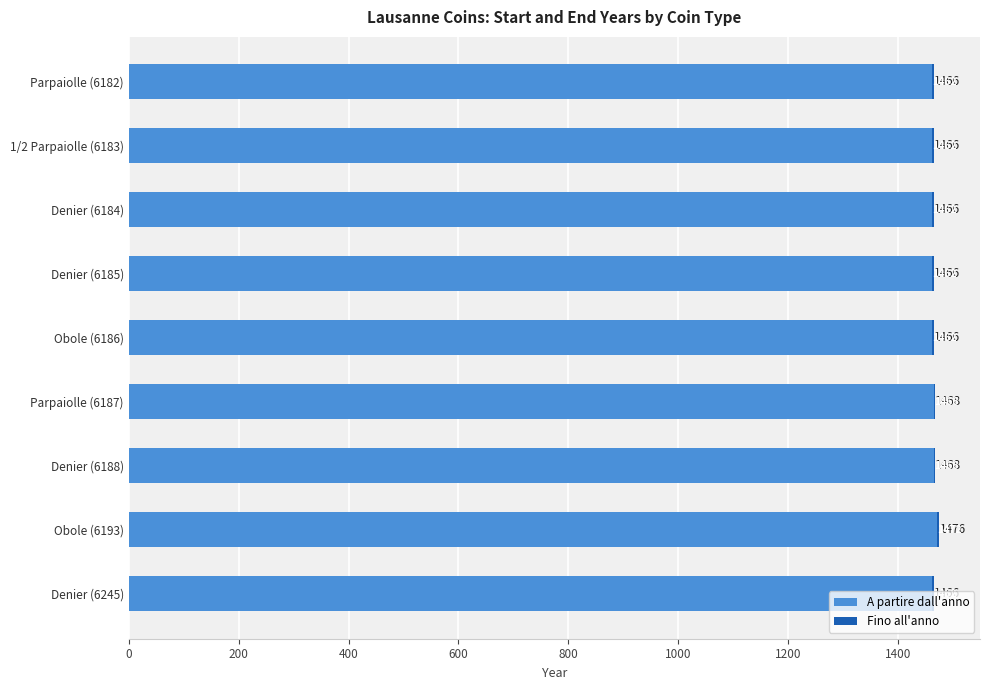

What is the sum of the A partire dall'anno values at Obole (6193) and Denier (6188)?

2938